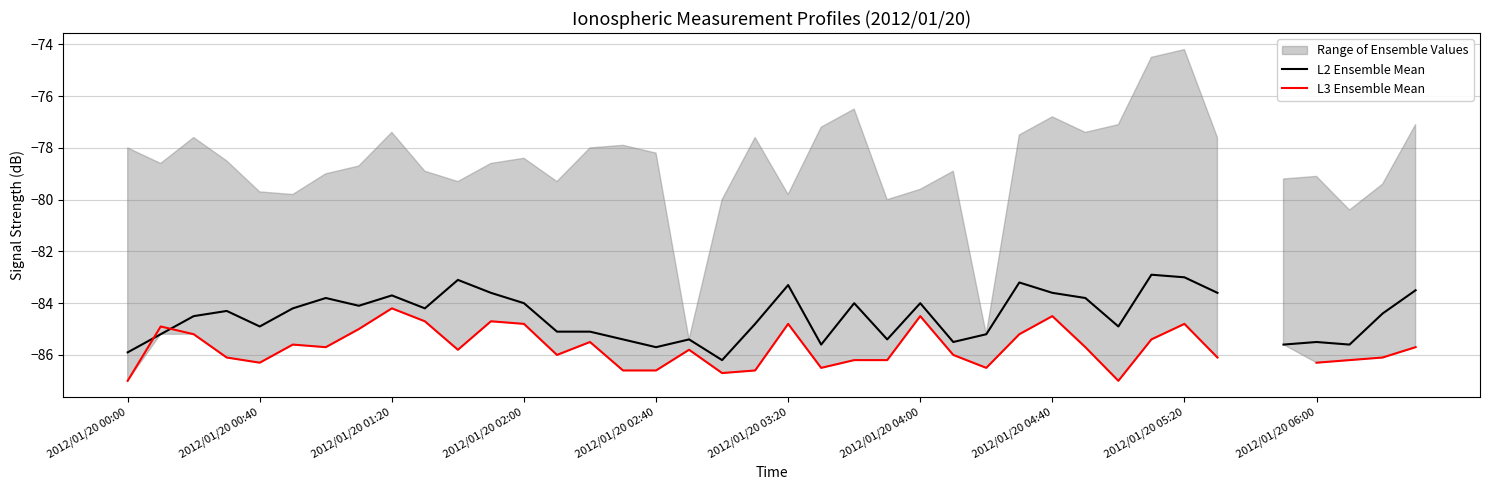

How many lines are shown in the chart?

2